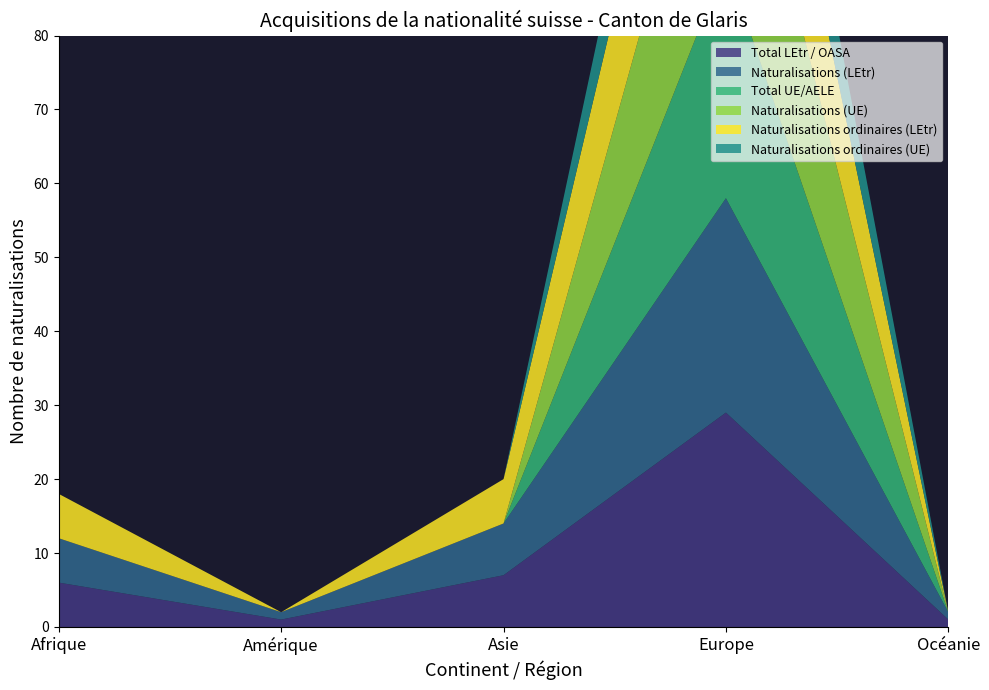

Reading right to left, transcribe all the data shown in this chart.

Total LEtr / OASA: 1	29	7	1	6
Naturalisations (LEtr): 1	29	7	1	6
Total UE/AELE: 0	32	0	0	0
Naturalisations (UE): 0	32	0	0	0
Naturalisations ordinaires (LEtr): 0	25	6	0	6
Naturalisations ordinaires (UE): 0	14	0	0	0